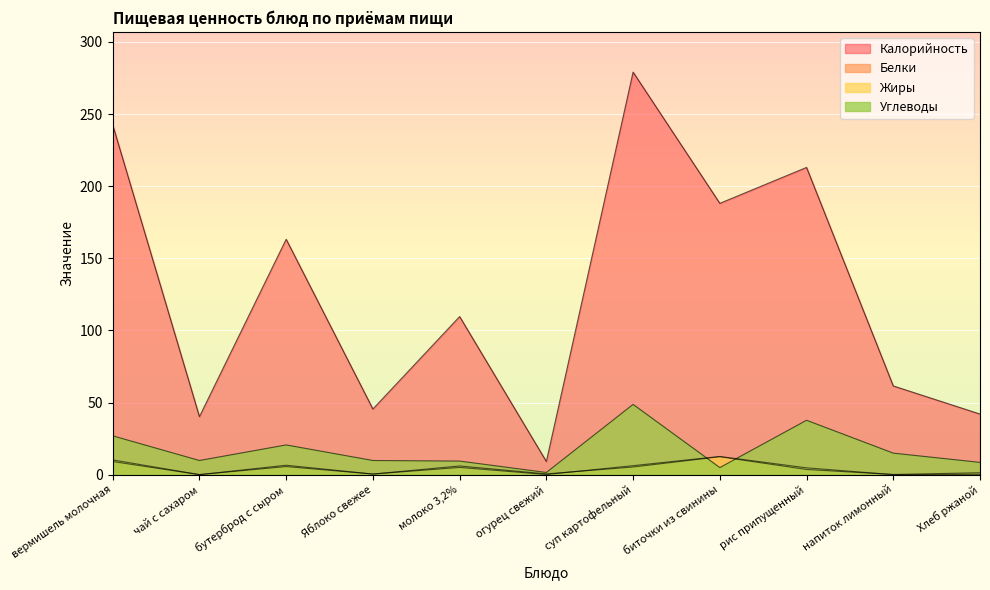

Which category has the lowest value in the Жиры series?

напиток лимонный